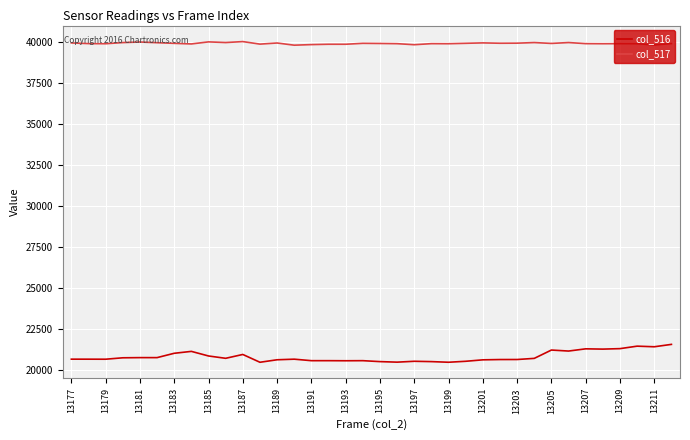

True or false: col_516 and col_517 intersect in this chart.

False